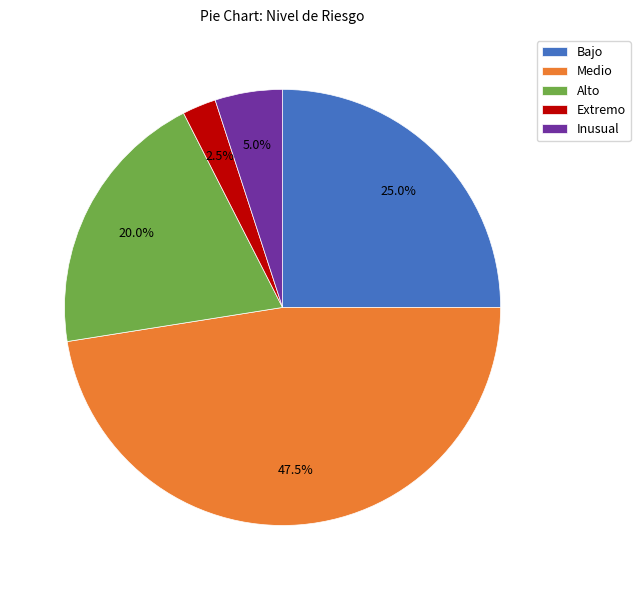

Which slice is the largest?

Medio